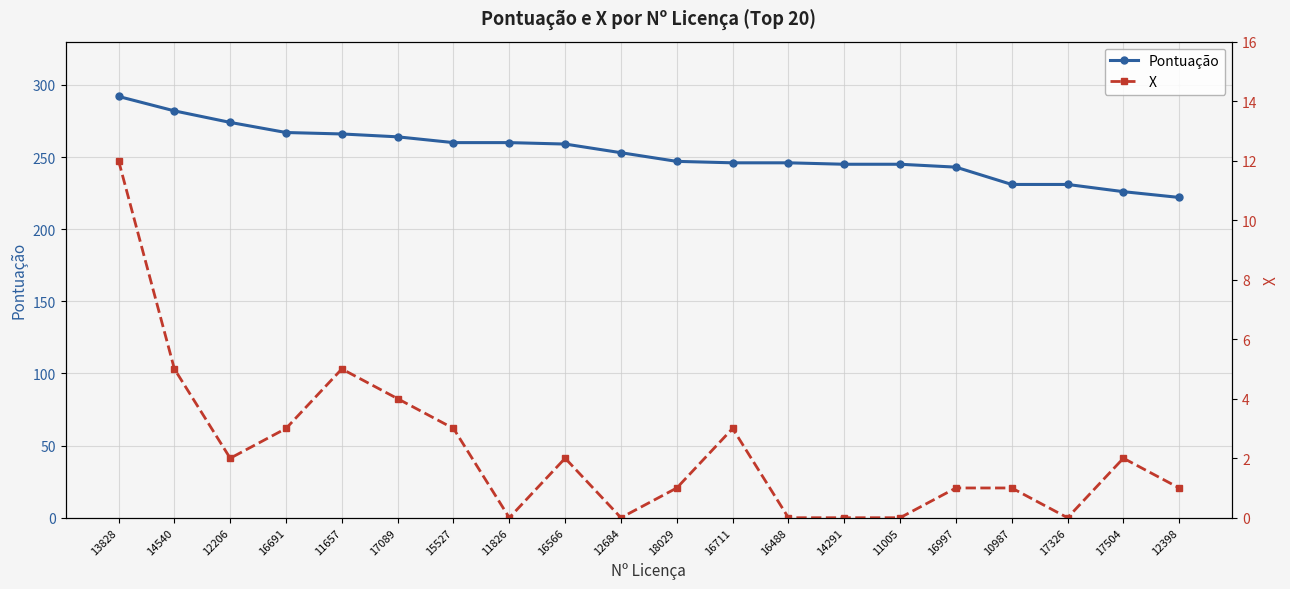

At how many categories does at least one series exceed 94?

20